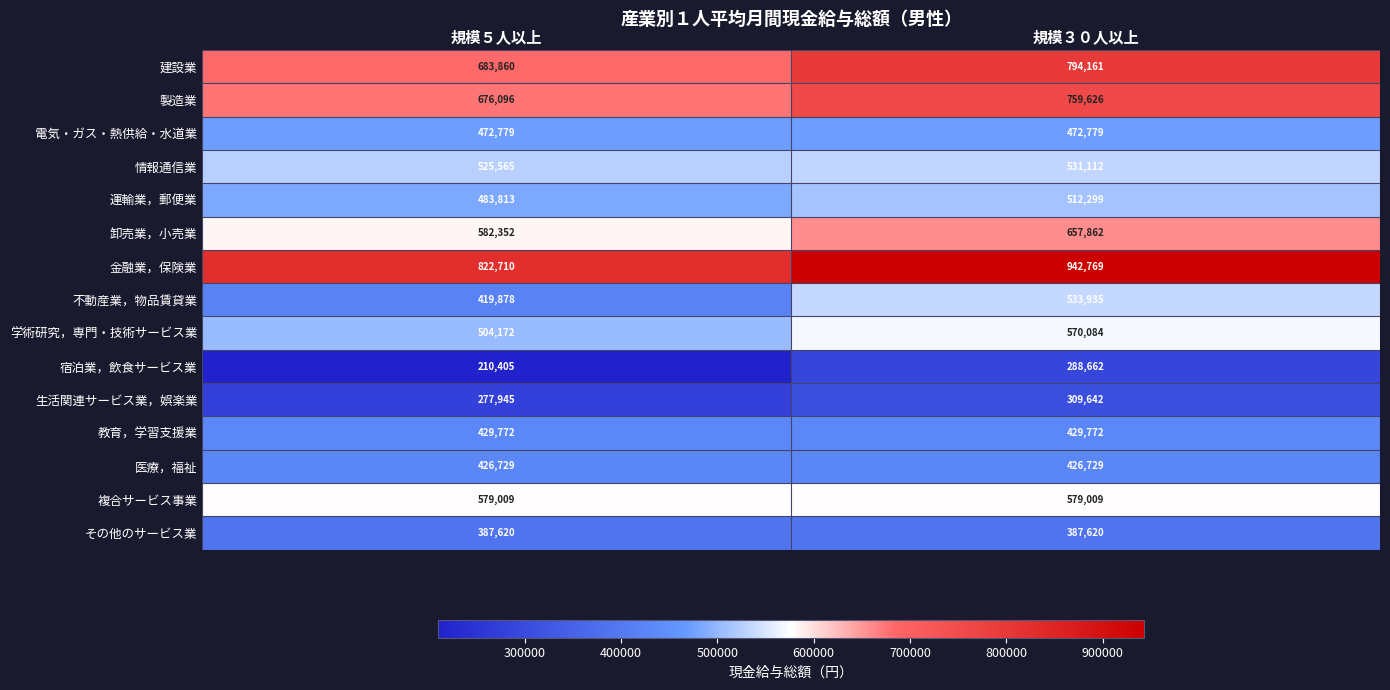

Reading right to left, list all the values displayed in this chart.

建設業: 794161	683860
製造業: 759626	676096
電気・ガス・熱供給・水道業: 472779	472779
情報通信業: 531112	525565
運輸業，郵便業: 512299	483813
卸売業，小売業: 657862	582352
金融業，保険業: 942769	822710
不動産業，物品賃貸業: 533935	419878
学術研究，専門・技術サービス業: 570084	504172
宿泊業，飲食サービス業: 288662	210405
生活関連サービス業，娯楽業: 309642	277945
教育，学習支援業: 429772	429772
医療，福祉: 426729	426729
複合サービス事業: 579009	579009
その他のサービス業: 387620	387620